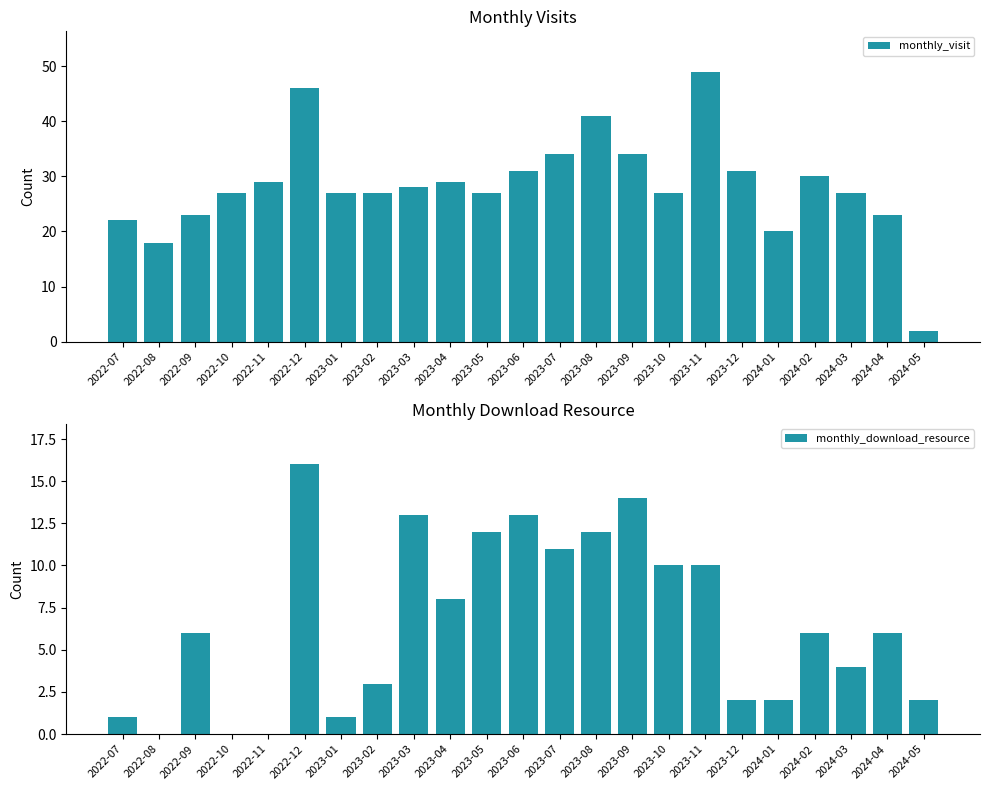

What is the difference between the monthly_download_resource values at 2023-09 and 2023-12?

12